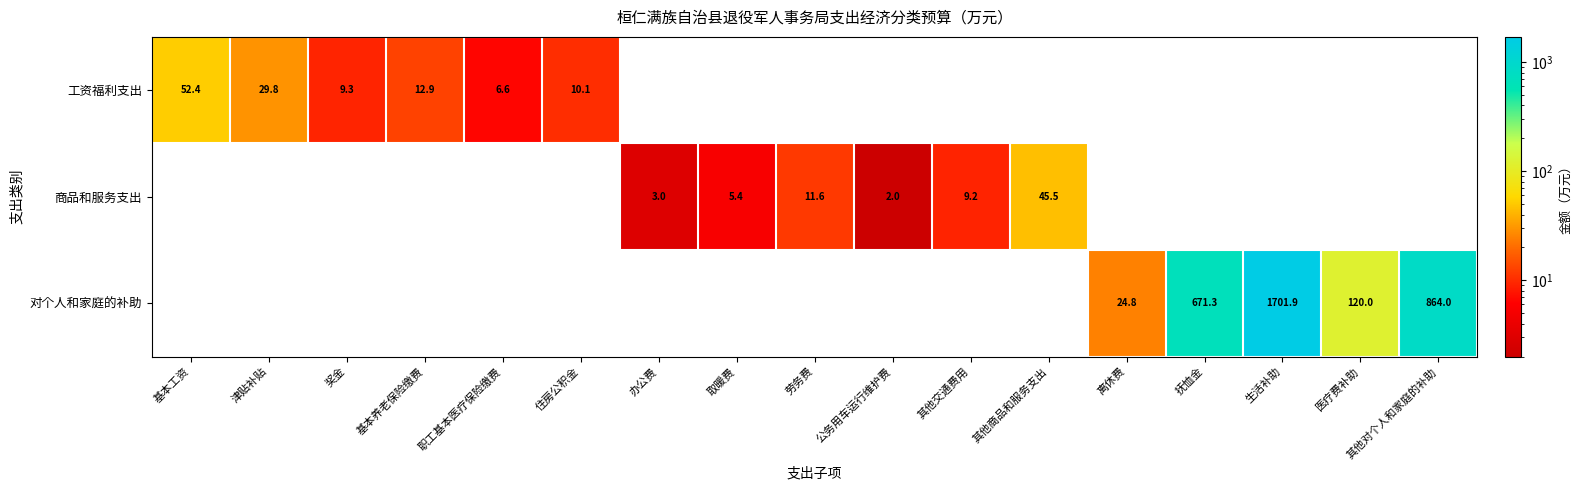

The value of 对个人和家庭的补助 at 医疗费补助 is 120.0. True or false?

True